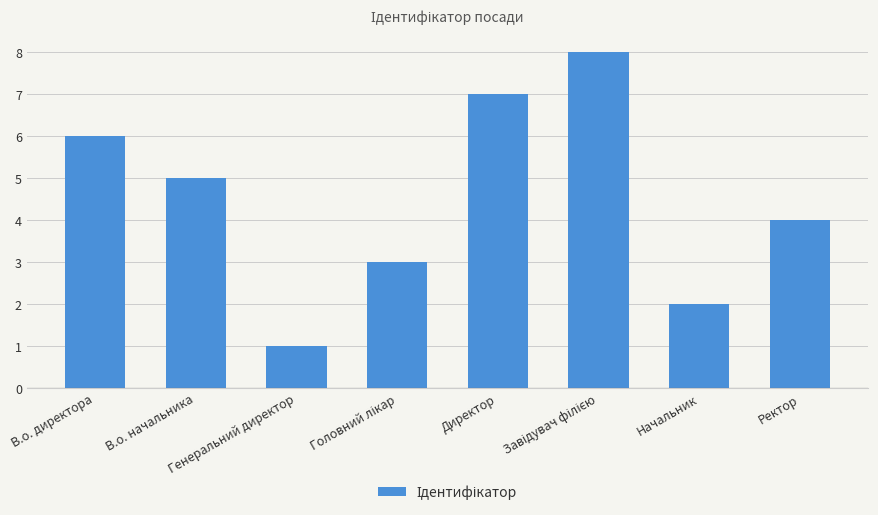

What is the sum of all values?

36